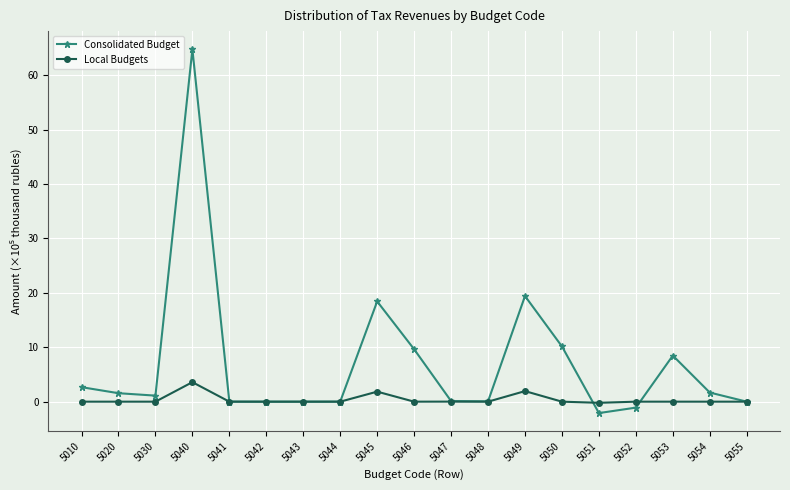

True or false: Consolidated Budget has more than 2 interior local peaks.

True